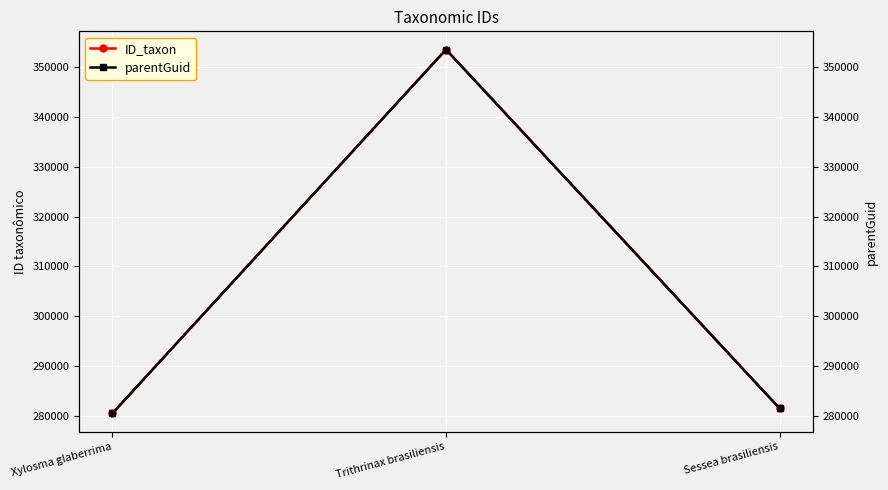

What is the lowest value of the ID_taxon series?

280544